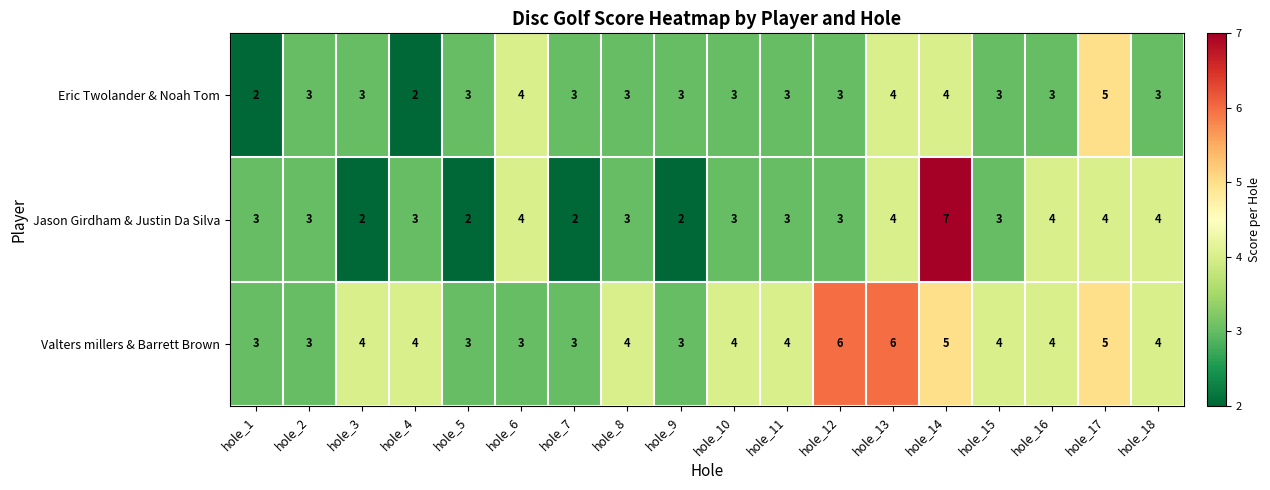

What value does the Jason Girdham & Justin Da Silva series have at hole_18?

4